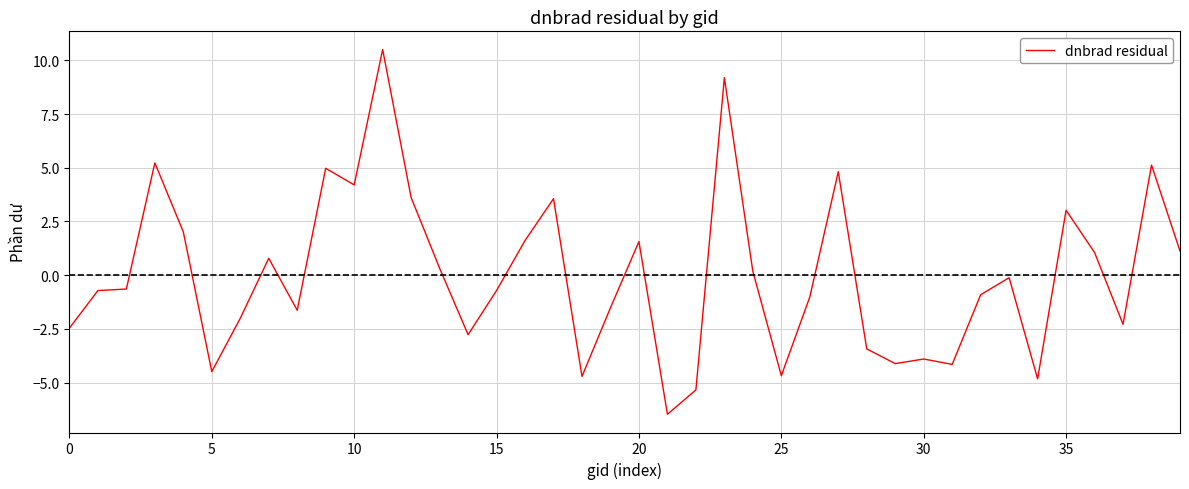

What is the difference between the maximum and minimum values?

17.0